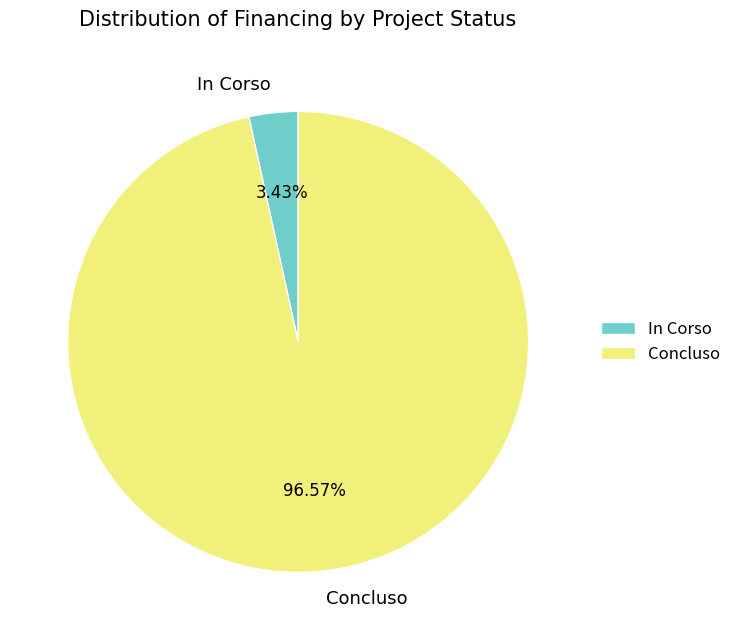

To the nearest percent, what percentage of the pie is Concluso?

97%